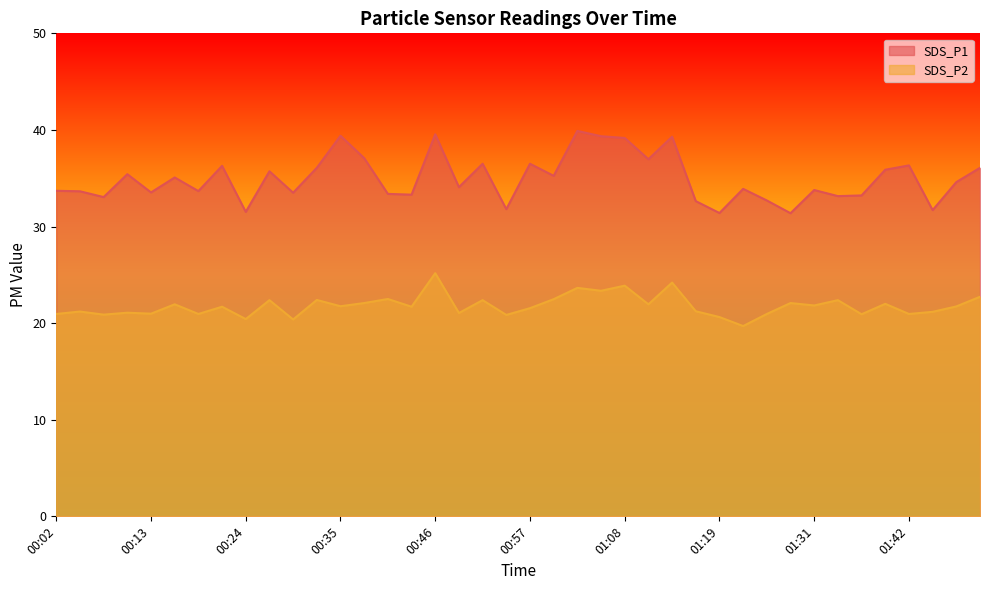

Does the chart display data point markers on the line(s)?

No